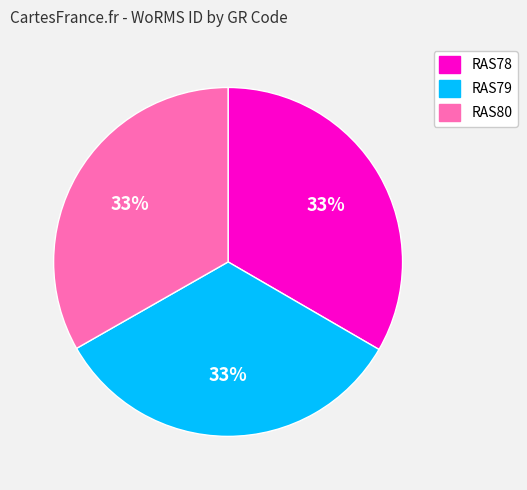

Is RAS80 the majority of the pie?

No